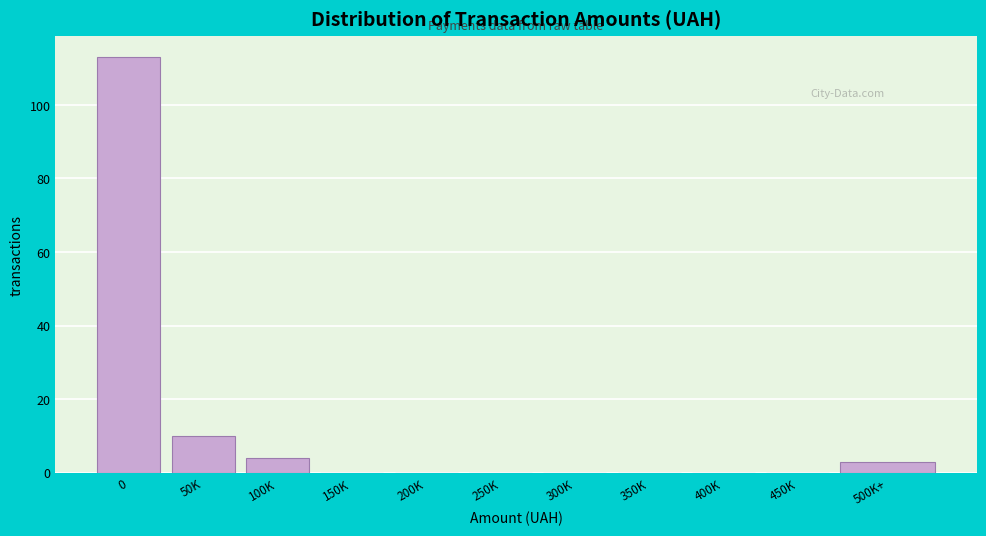

Reading left to right, extract all data points from this chart.

0=113	50K=10	100K=4	150K=0	200K=0	250K=0	300K=0	350K=0	400K=0	450K=0	500K+=3